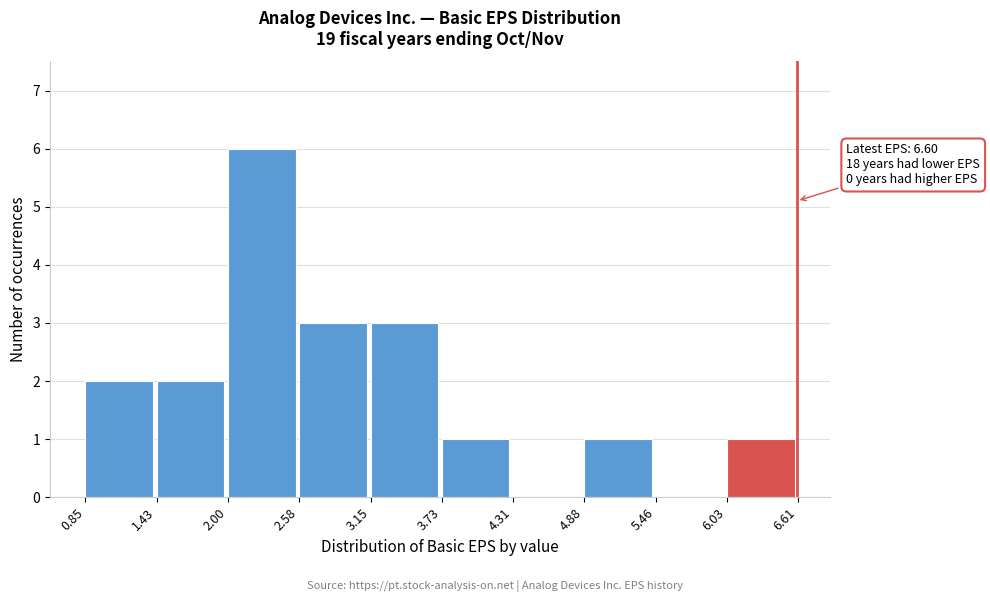

Over which range of the x-axis is the bar tallest?

2.00 to 2.58